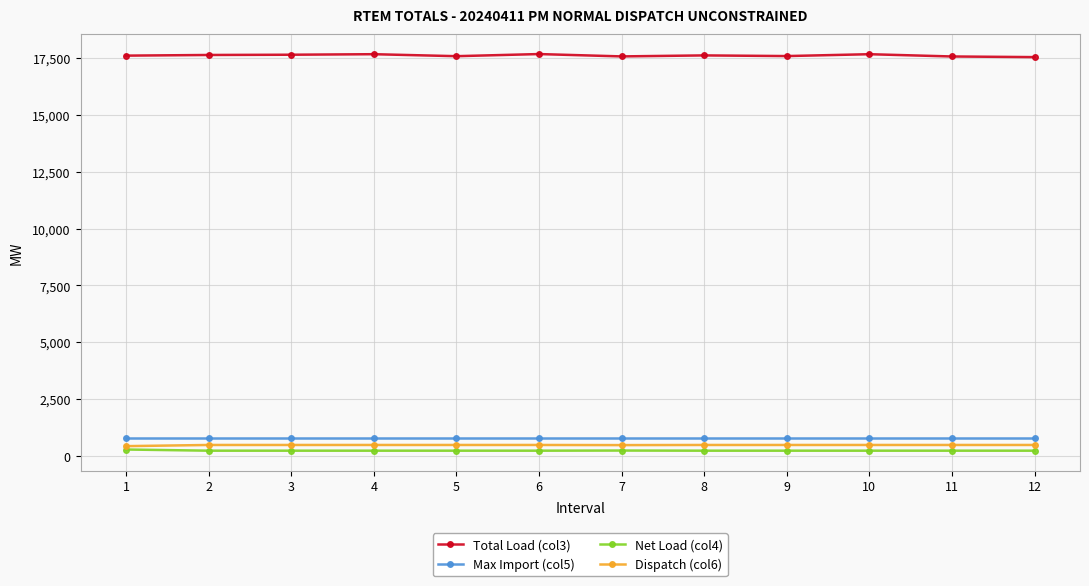

At 7, list the series in order from largest to smallest.

Total Load (col3), Max Import (col5), Dispatch (col6), Net Load (col4)